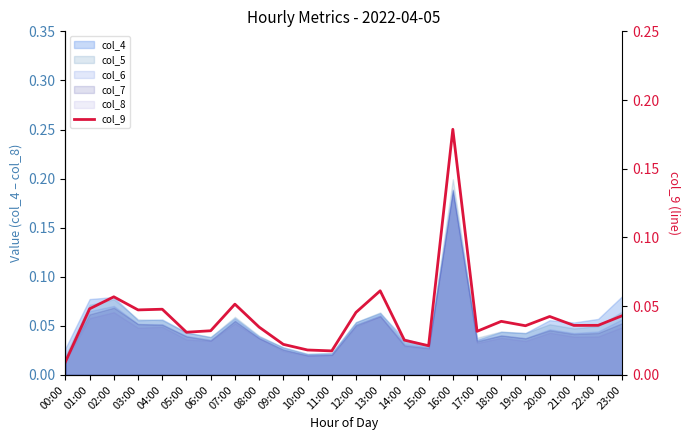

Is it true that the value at 16:00 is 0.1?

False